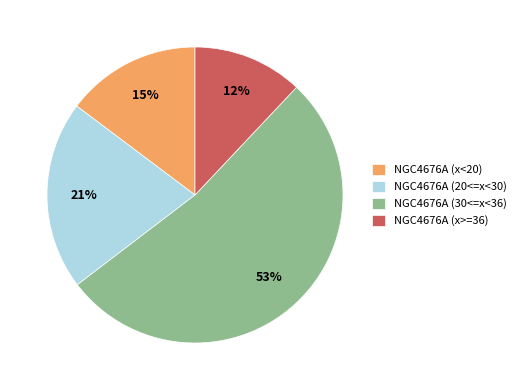

Rank the categories by value from lowest to highest.

NGC4676A (x>=36), NGC4676A (x<20), NGC4676A (20<=x<30), NGC4676A (30<=x<36)